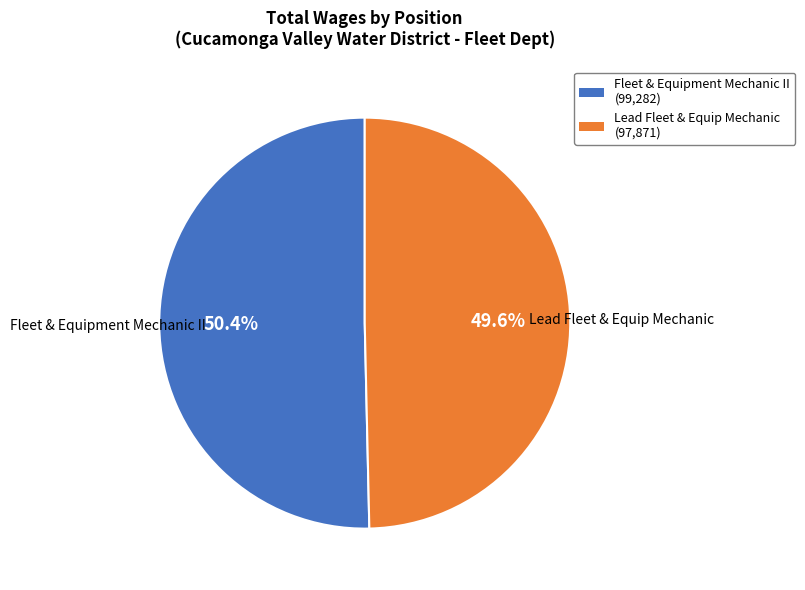

What is the ratio of the value at Fleet & Equipment Mechanic II (99,282) to the value at Lead Fleet & Equip Mechanic (97,871)?

1.0